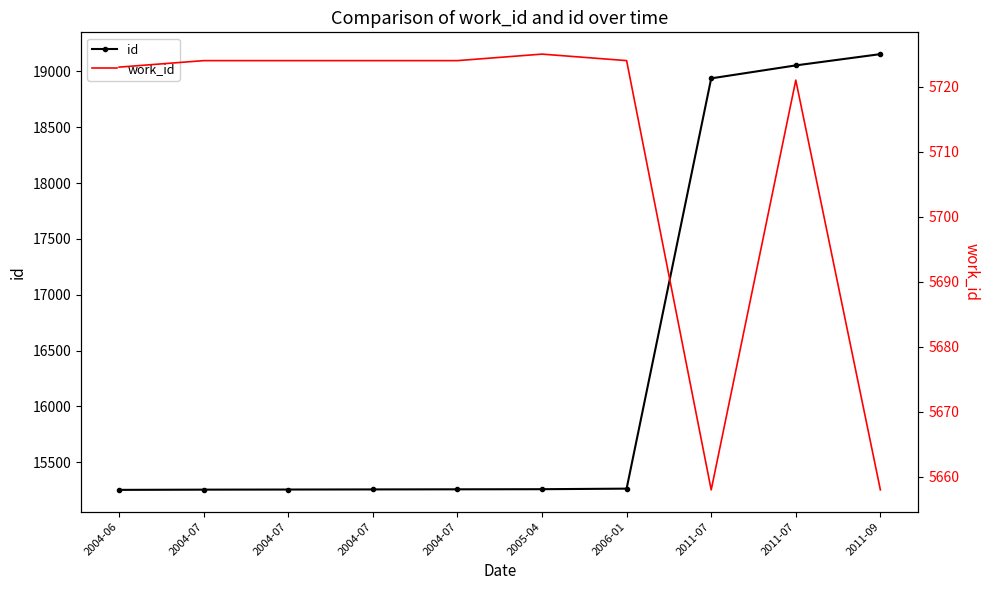

What is the label of the 6th point from the left?

2005-04